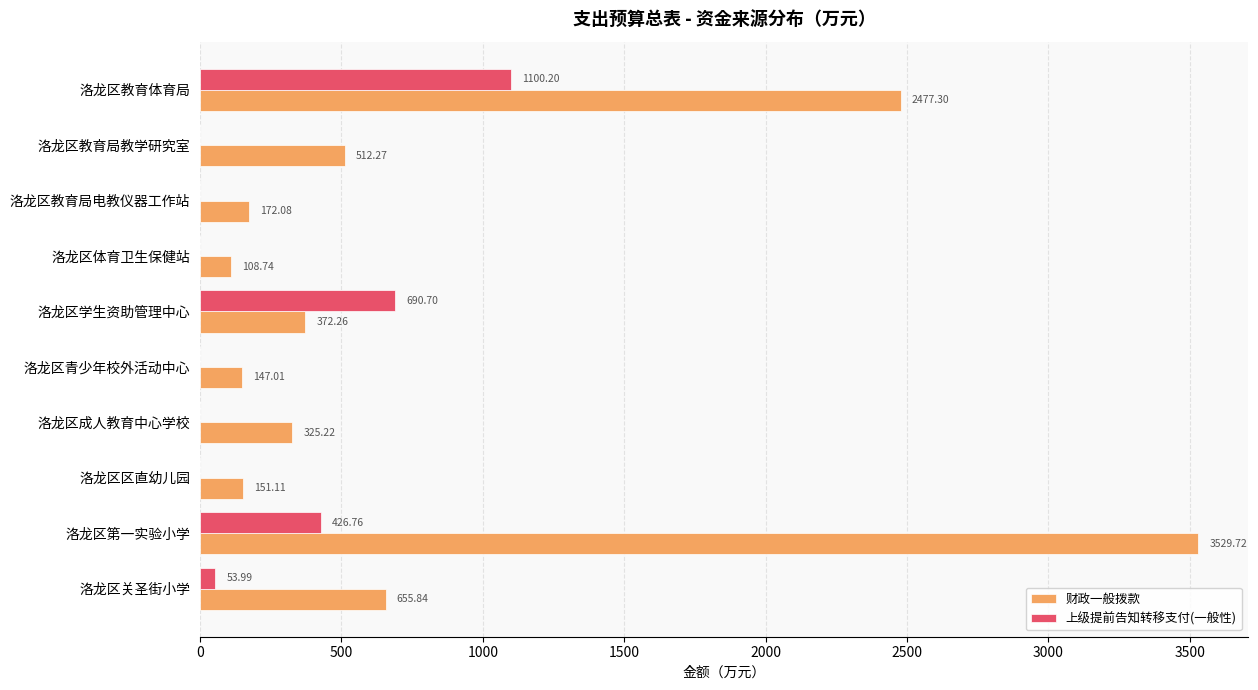

How many data points does each series have?

10